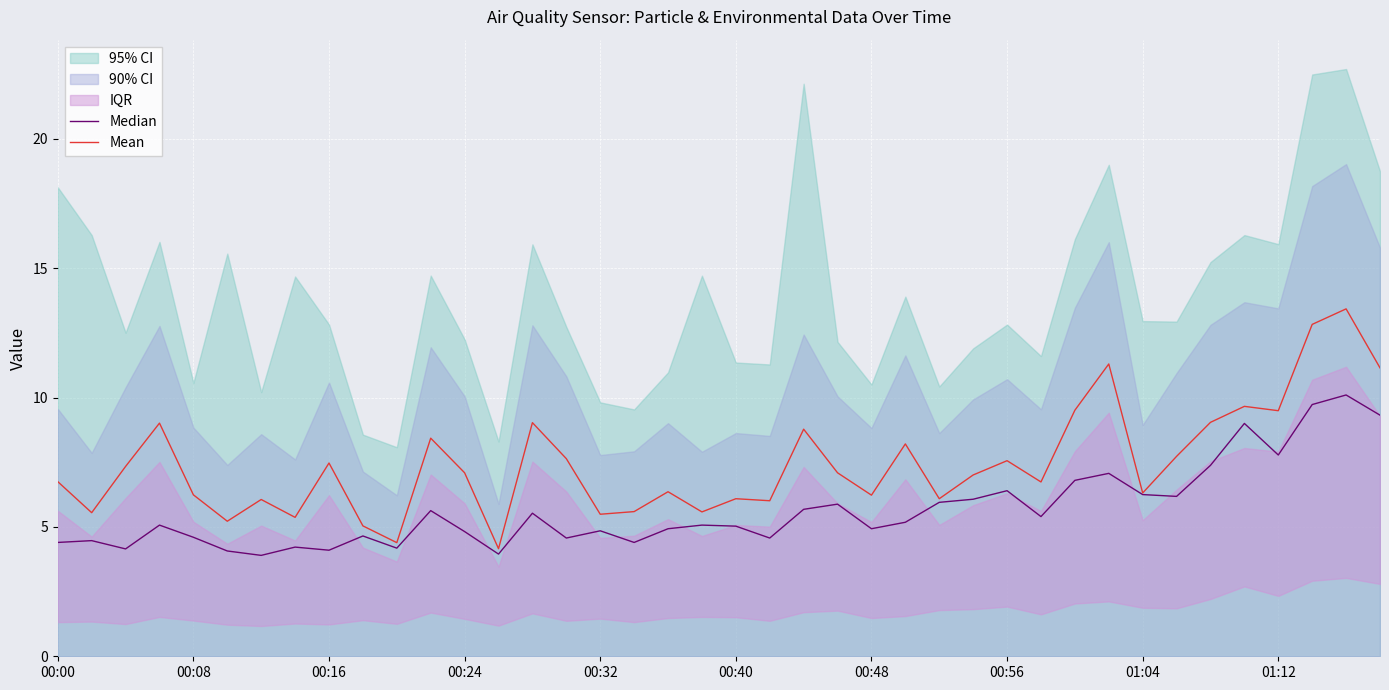

Is the value of Mean at 27 greater than the value of Median at 00:08?

Yes